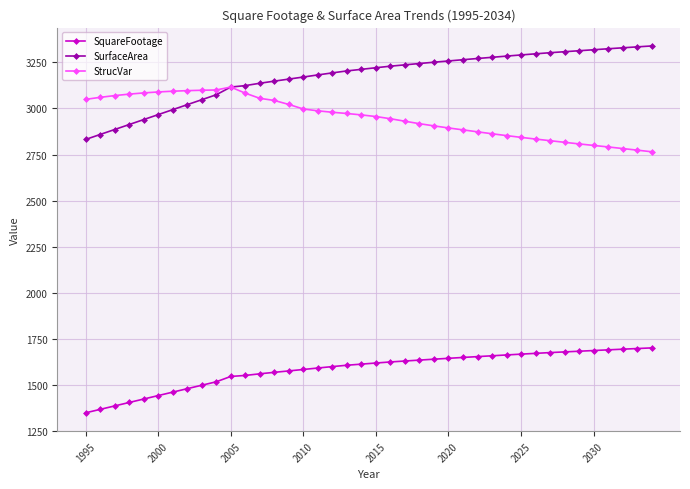

Which series has the largest total across all categories?

SurfaceArea